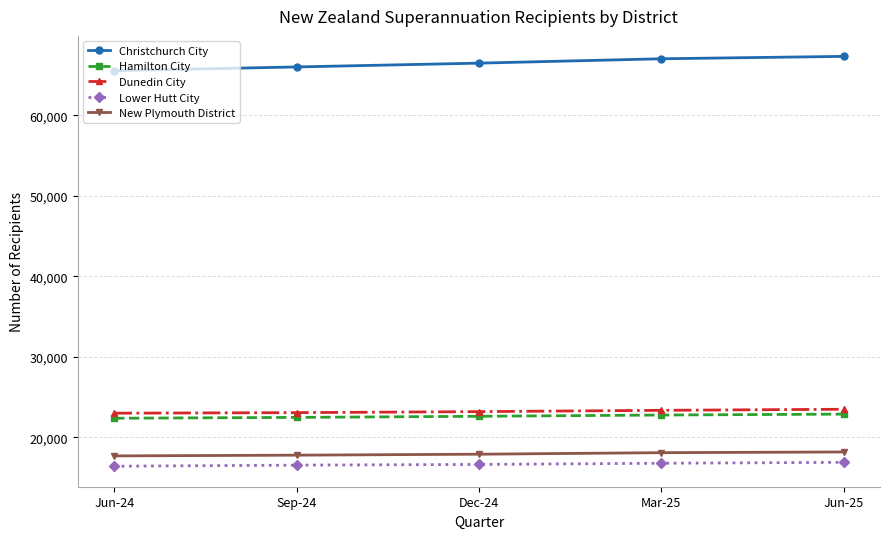

What is the label of the 1st point from the left?

Jun-24